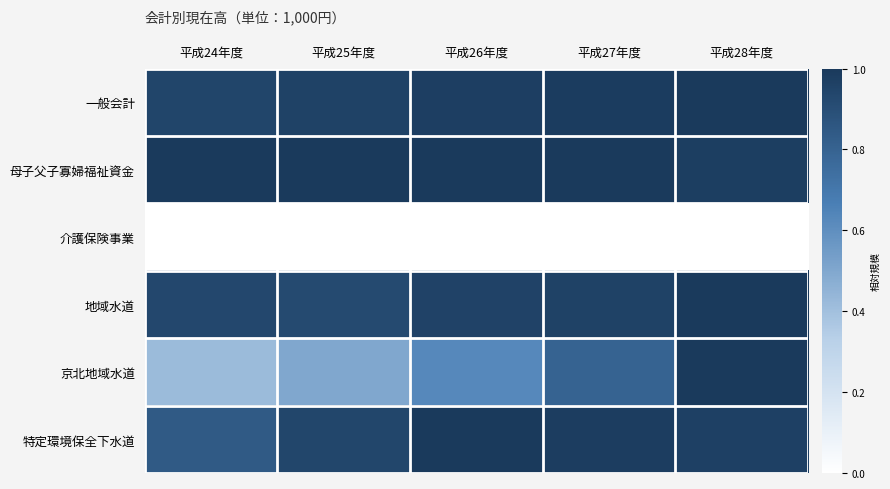

List the series in order of their peak value, lowest first.

介護保険事業, 一般会計, 母子父子寡婦福祉資金, 地域水道, 京北地域水道, 特定環境保全下水道